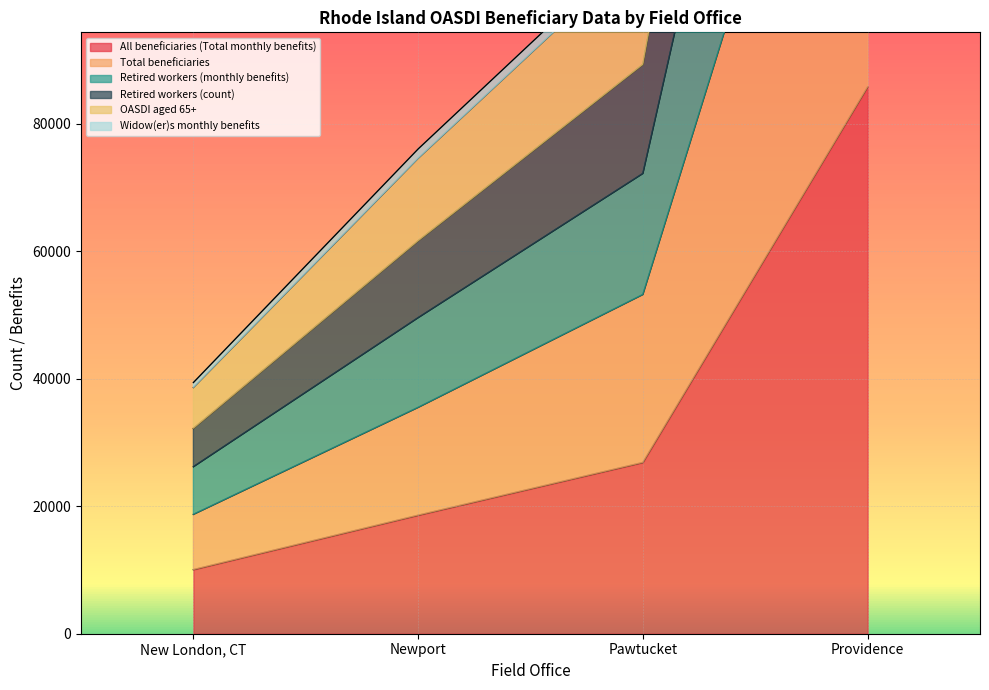

What are all the series names shown in the legend?

All beneficiaries (Total monthly benefits), Total beneficiaries, Retired workers (monthly benefits), Retired workers (count), OASDI aged 65+, Widow(er)s monthly benefits